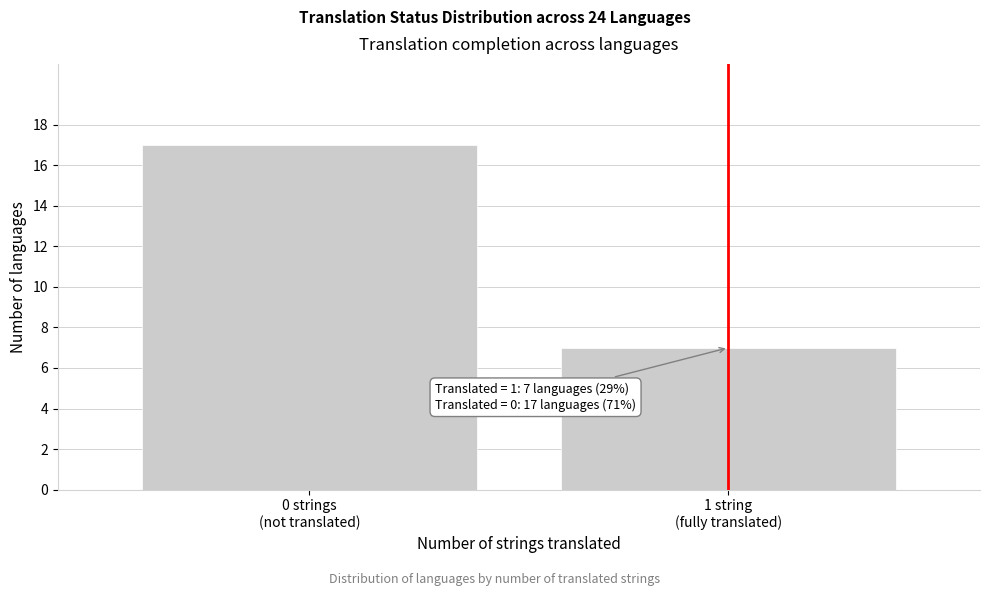

Reading left to right, extract all data points from this chart.

17	7